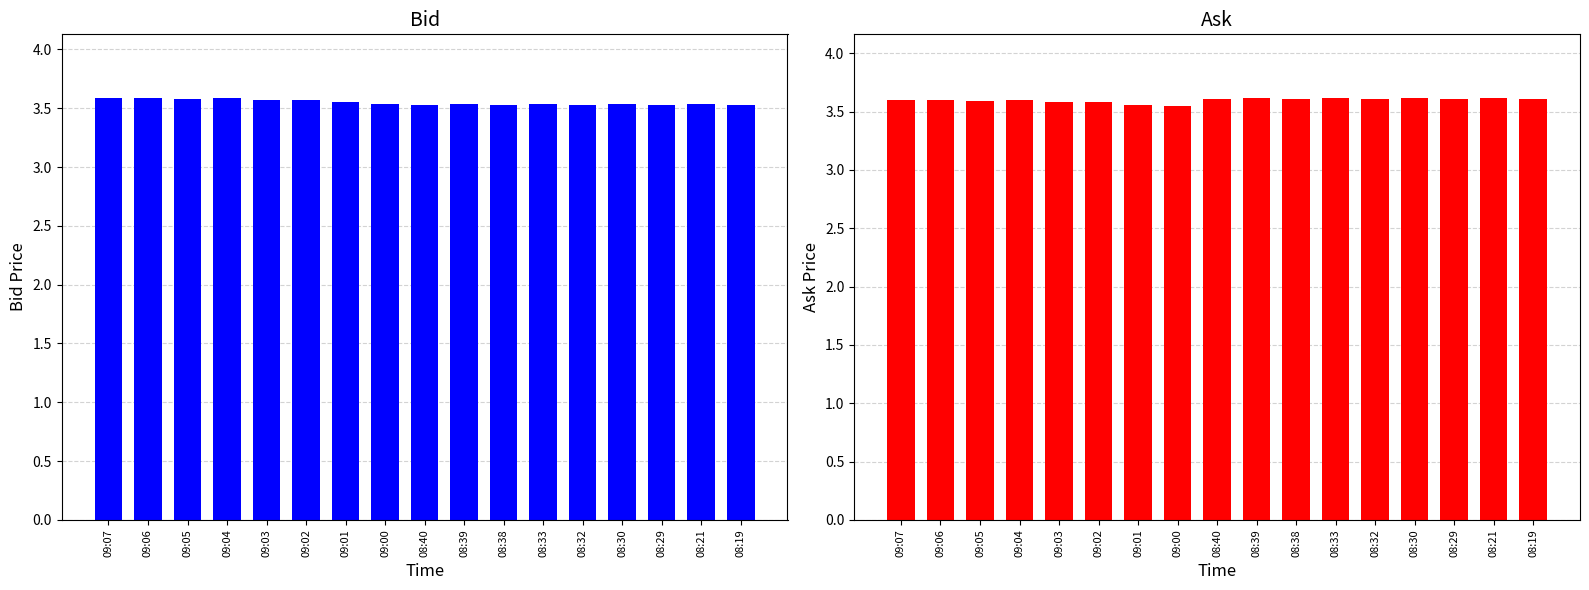

Reading left to right, extract all data points from this chart.

Bid: 3.6	3.6	3.6	3.6	3.6	3.6	3.5	3.5	3.5	3.5	3.5	3.5	3.5	3.5	3.5	3.5	3.5
Ask: 3.6	3.6	3.6	3.6	3.6	3.6	3.6	3.5	3.6	3.6	3.6	3.6	3.6	3.6	3.6	3.6	3.6